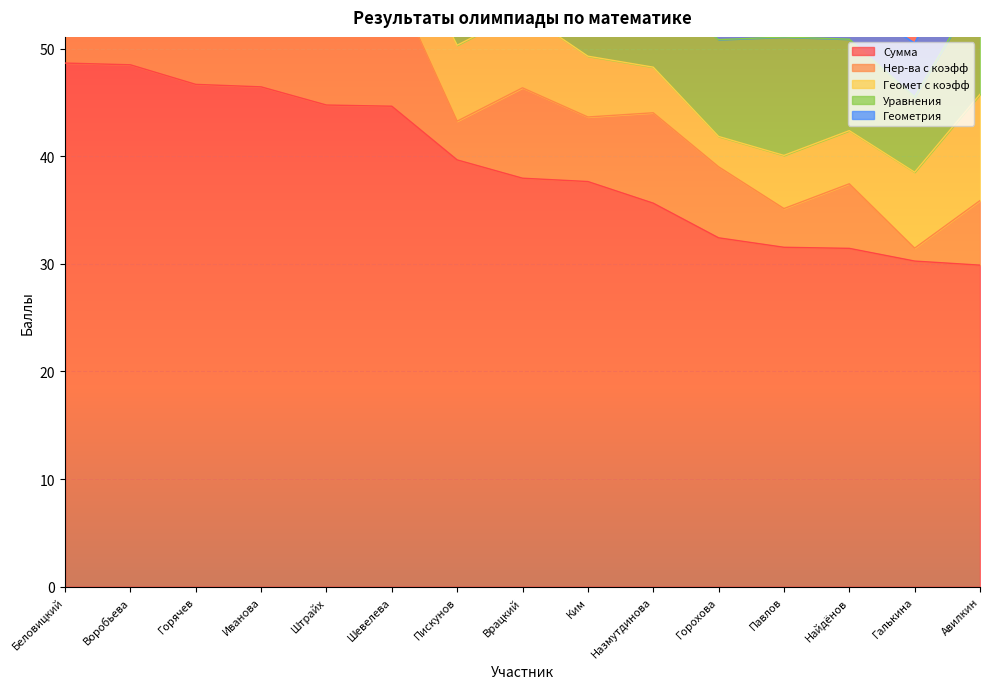

What position from the right is Иванова?

12